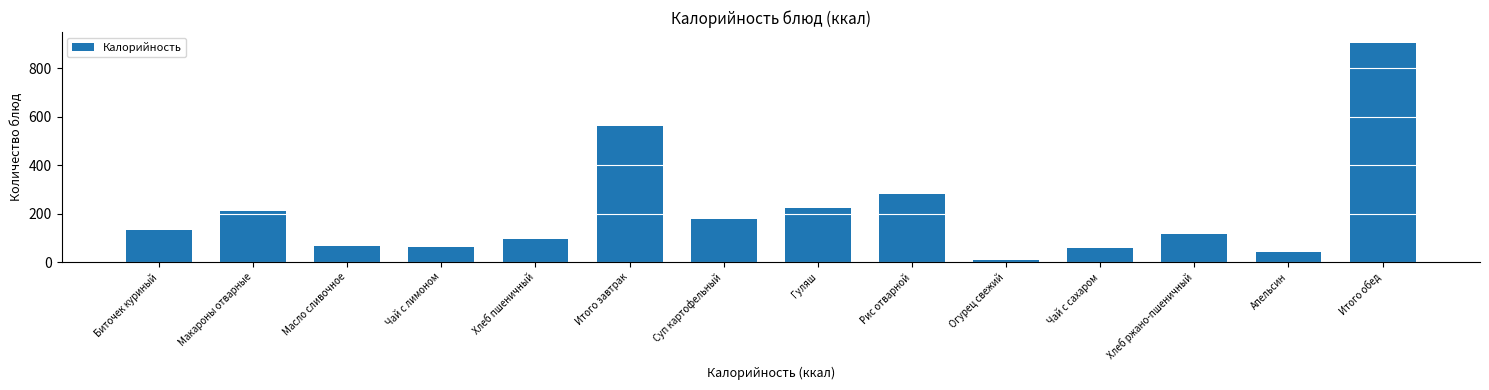

What is the ratio of the value at Масло сливочное to the value at Макароны отварные?

0.3